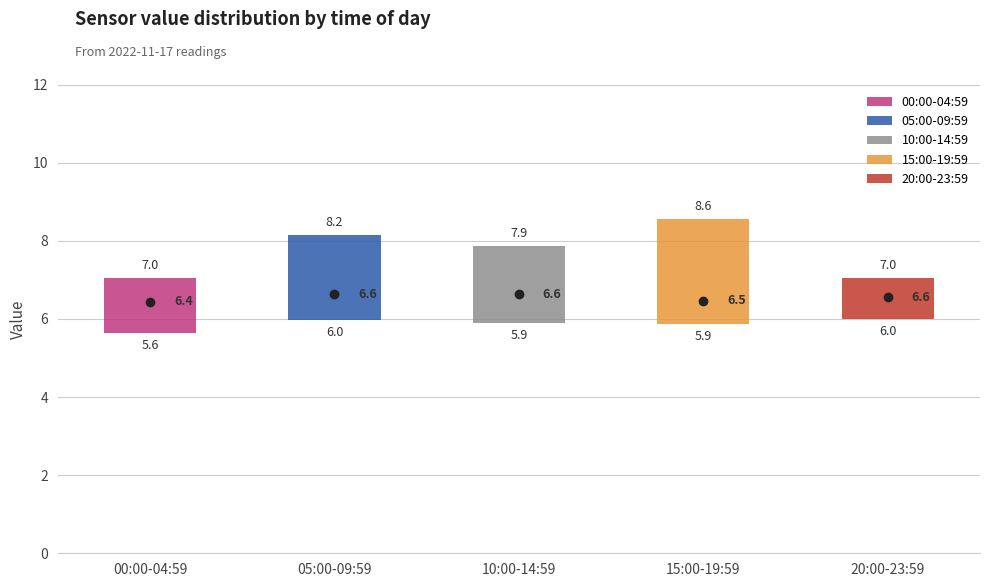

Which box is the tallest, from its lower edge to its upper edge?

15:00-19:59